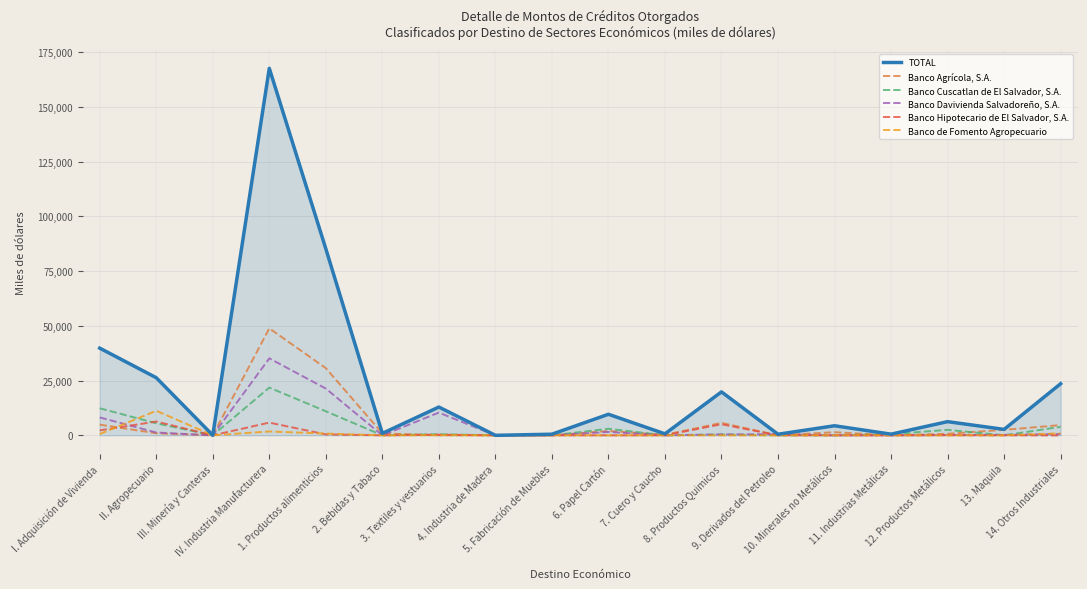

What is the difference between the maximum and second lowest values in the Banco Davivienda Salvadoreño, S.A. series?

35153.4